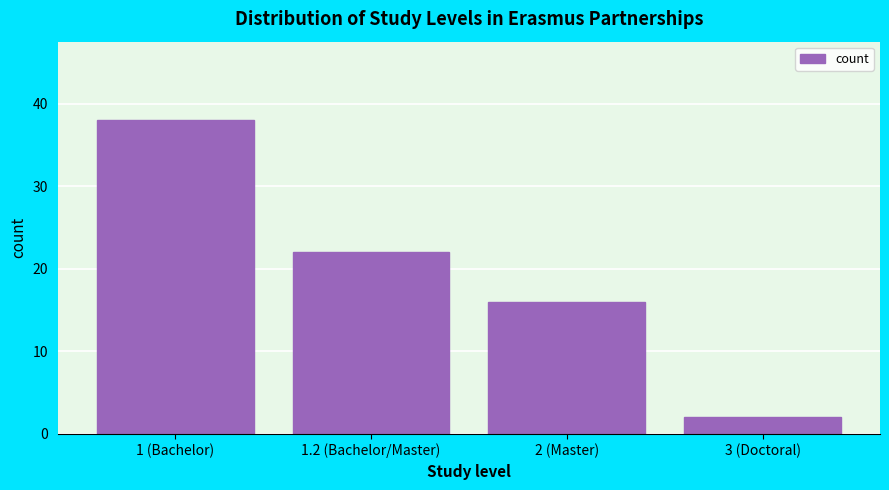

Reading left to right, transcribe all the data shown in this chart.

38	22	16	2